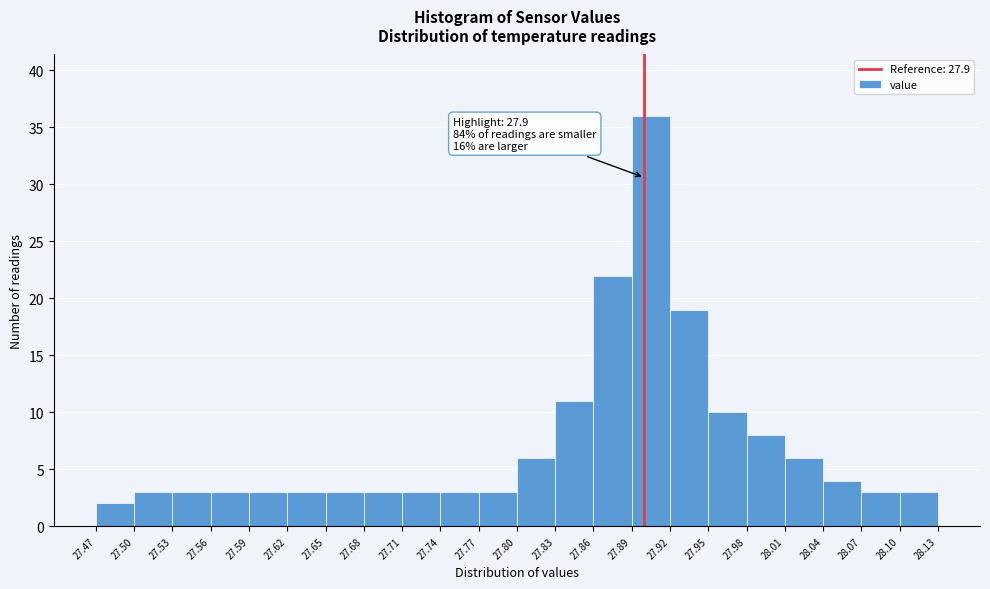

Over which range of the x-axis is the bar tallest?

27.89 to 27.92